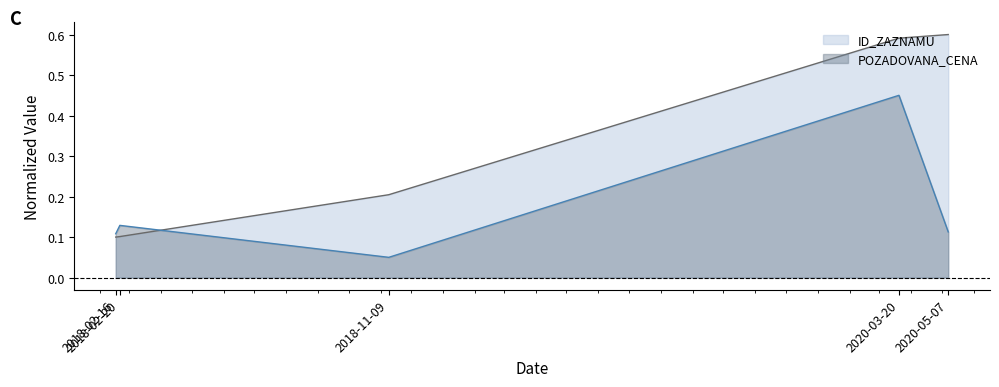

Reading right to left, what are all the values shown in this chart?

ID_ZAZNAMU: 2020-05-07=0.6	2020-03-20=0.6	2018-11-09=0.2	2018-02-20=0.1	2018-02-16=0.1
POZADOVANA_CENA: 2020-05-07=0.1	2020-03-20=0.5	2018-11-09=0.1	2018-02-20=0.1	2018-02-16=0.1